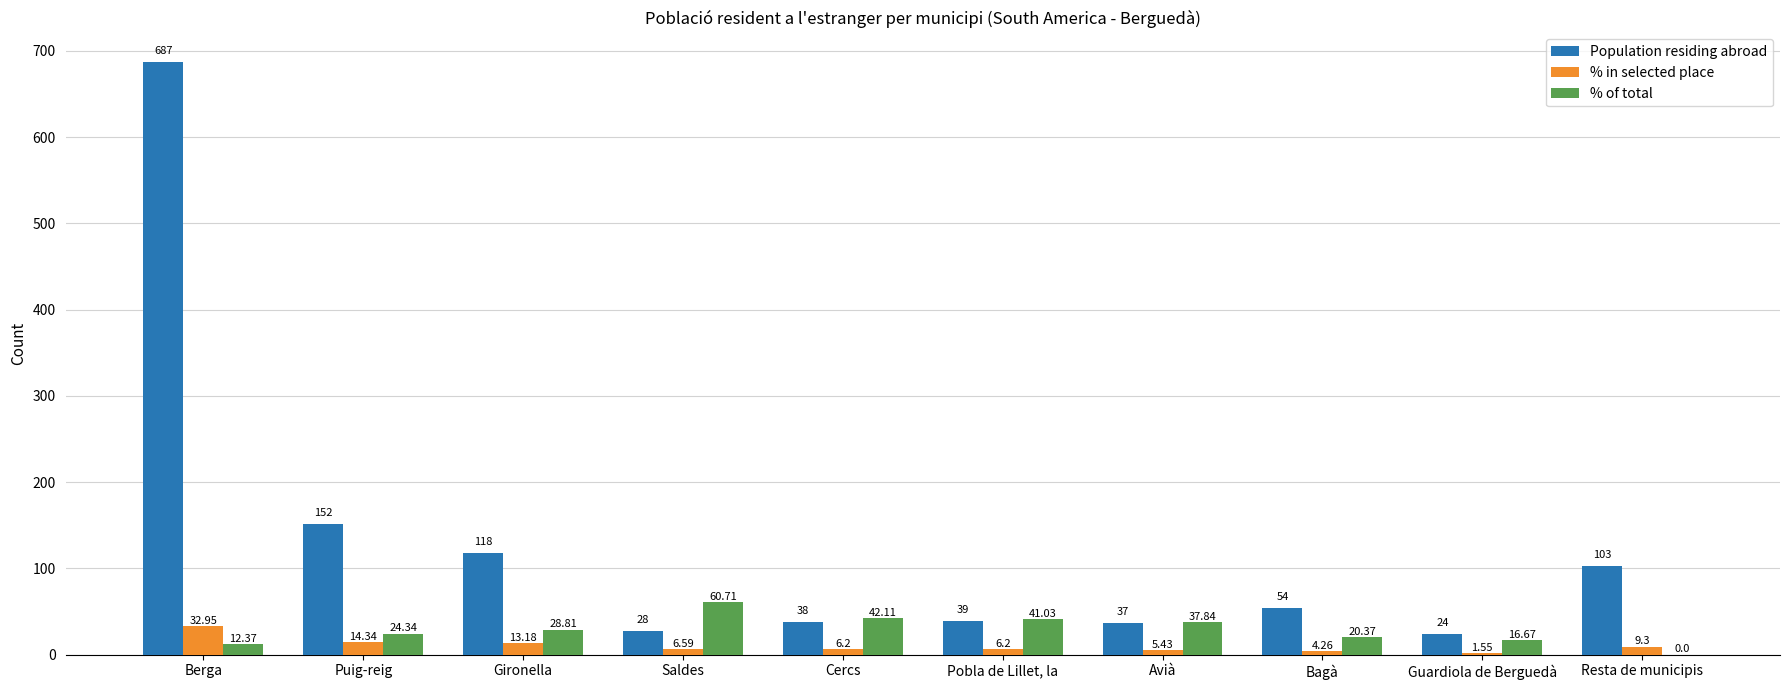

What is the spread (max minus min) of values at Puig-reig?

137.7